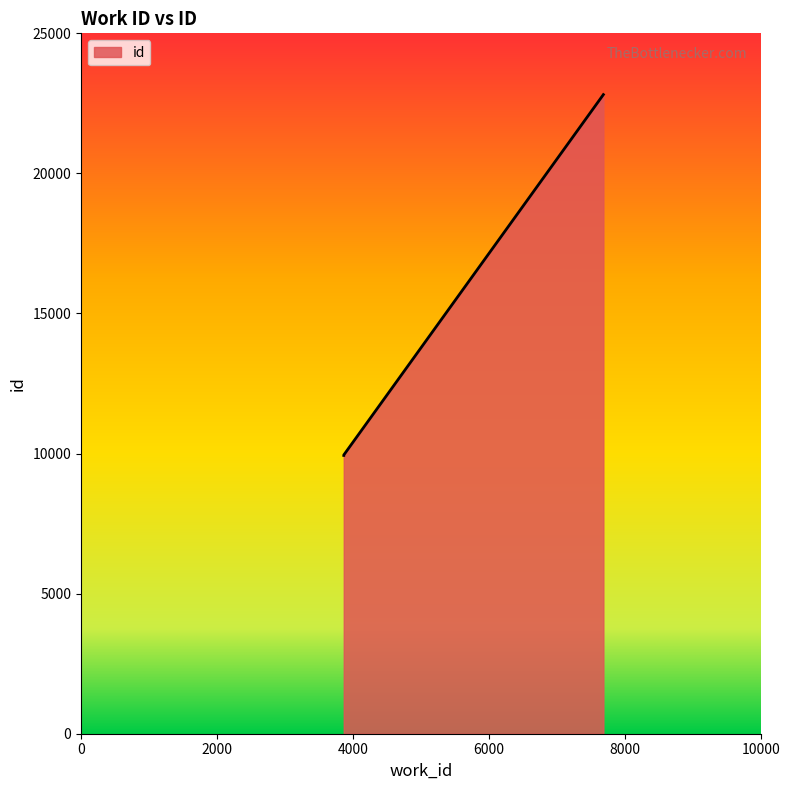

Rank the categories by value from lowest to highest.

3866, 3866, 7686